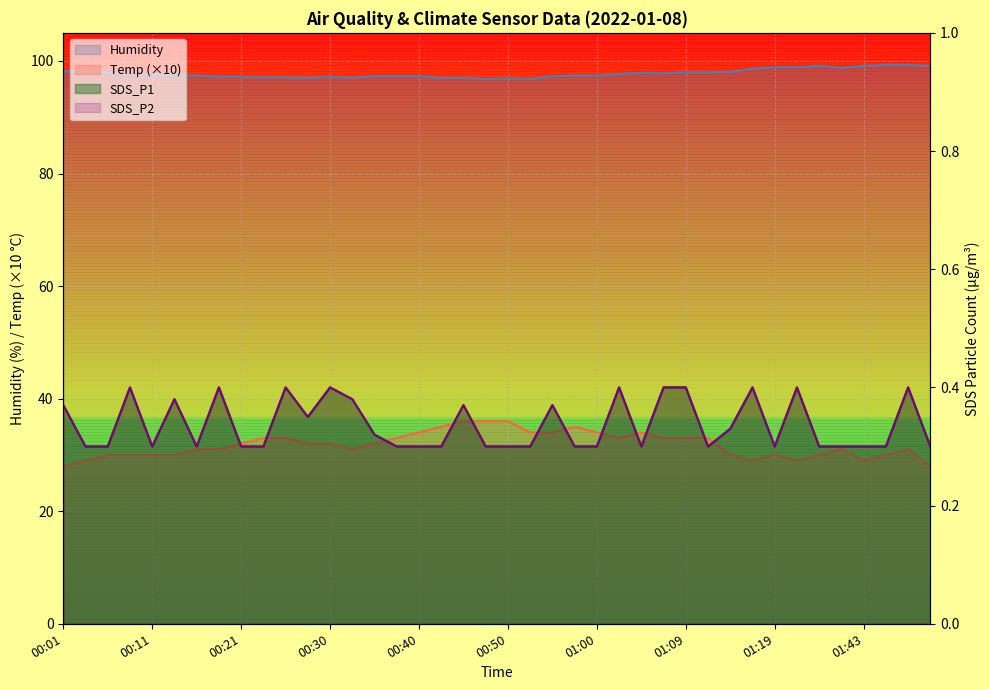

What is the sum of the Humidity values at 01:22 and 01:50?

198.2